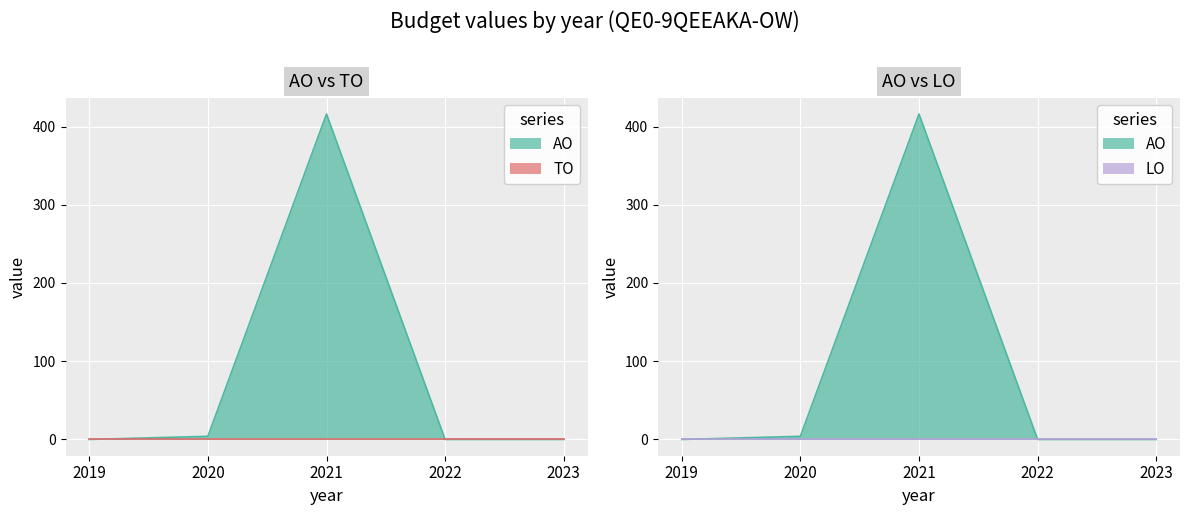

True or false: LO has a value of 0 at 2019.

True